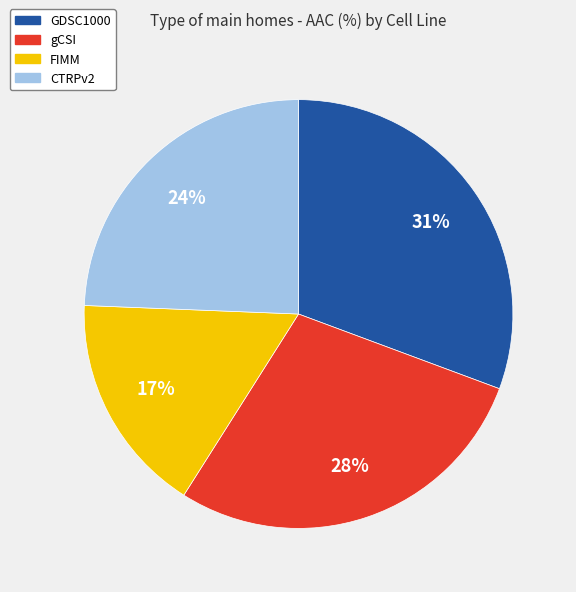

To the nearest percent, what is the difference between the largest and smallest slice percentages?

14%